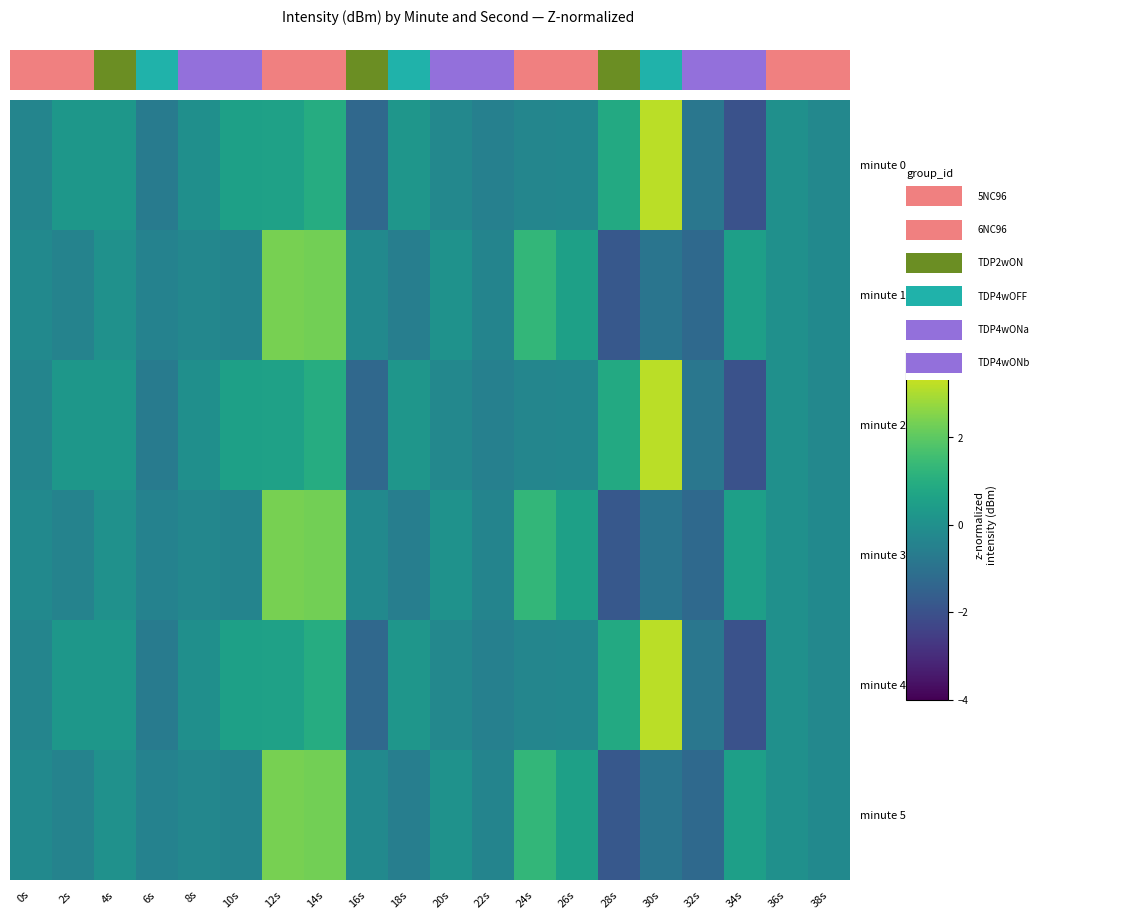

How many values in the minute 5 series exceed 0?

8